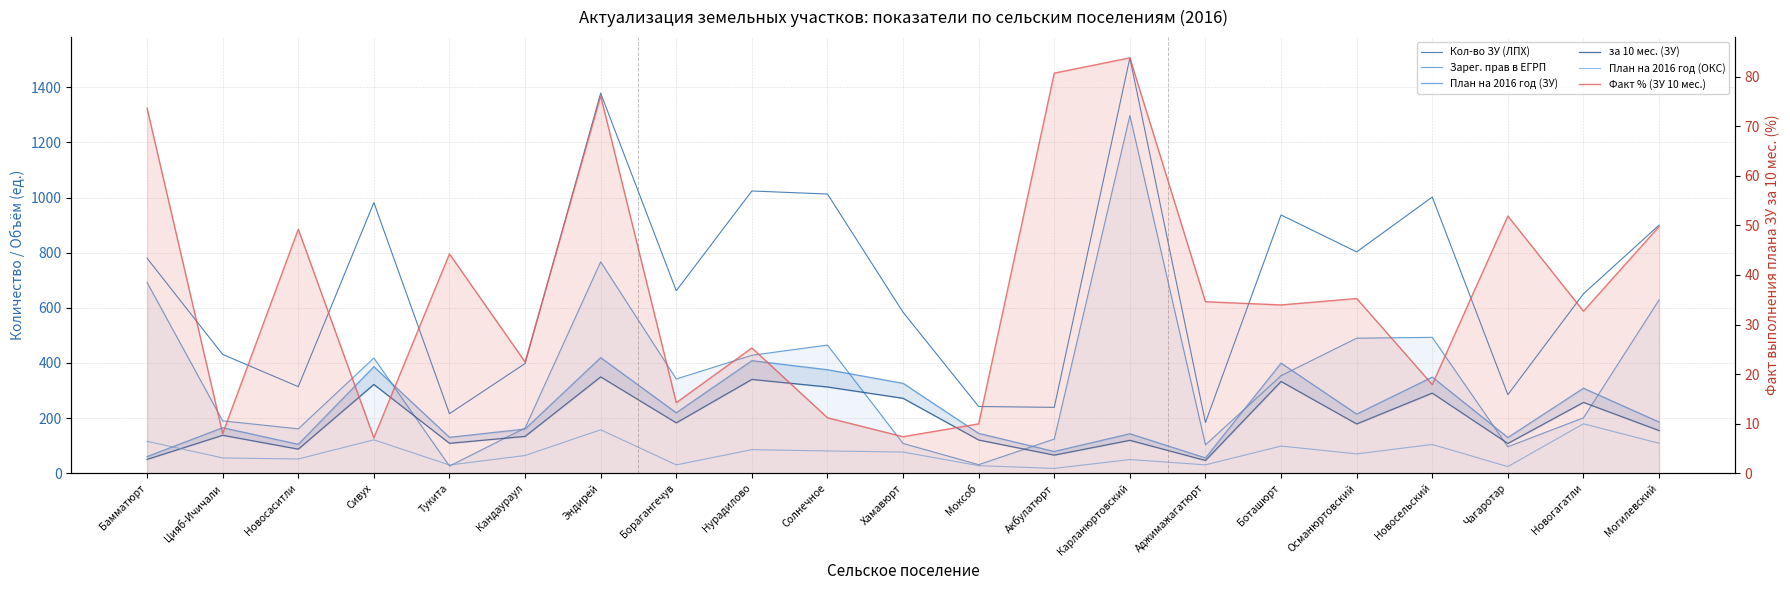

After their last crossing, which series has the higher values: Факт % (ЗУ 10 мес.) or за 10 мес. (ЗУ)?

за 10 мес. (ЗУ)